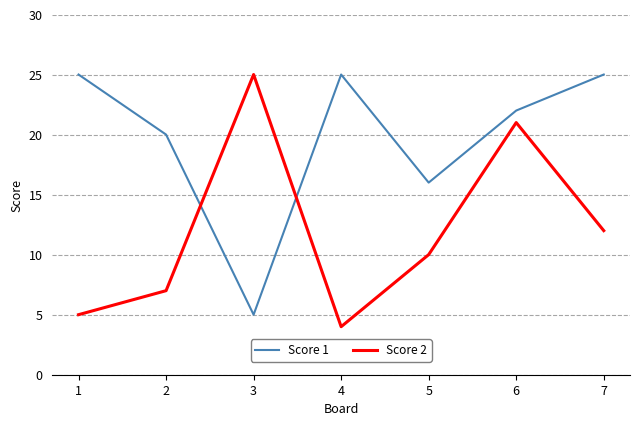

What is the minimum value for Score 1?

5